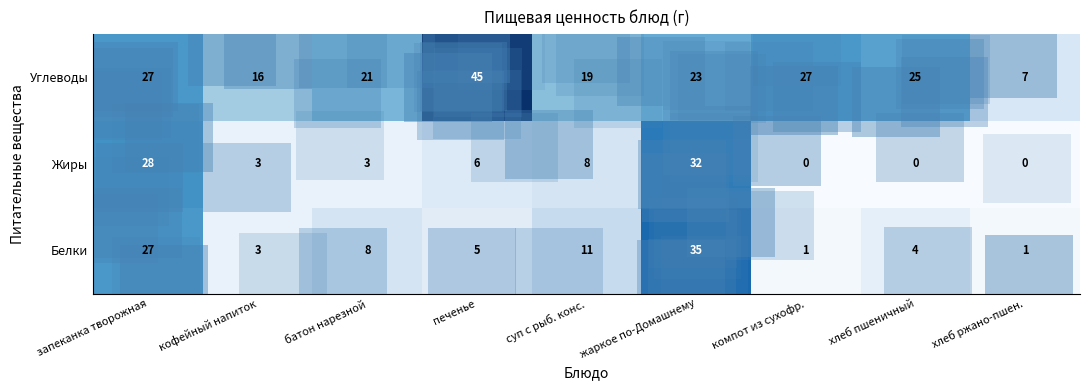

How many distinct data groups are displayed?

3